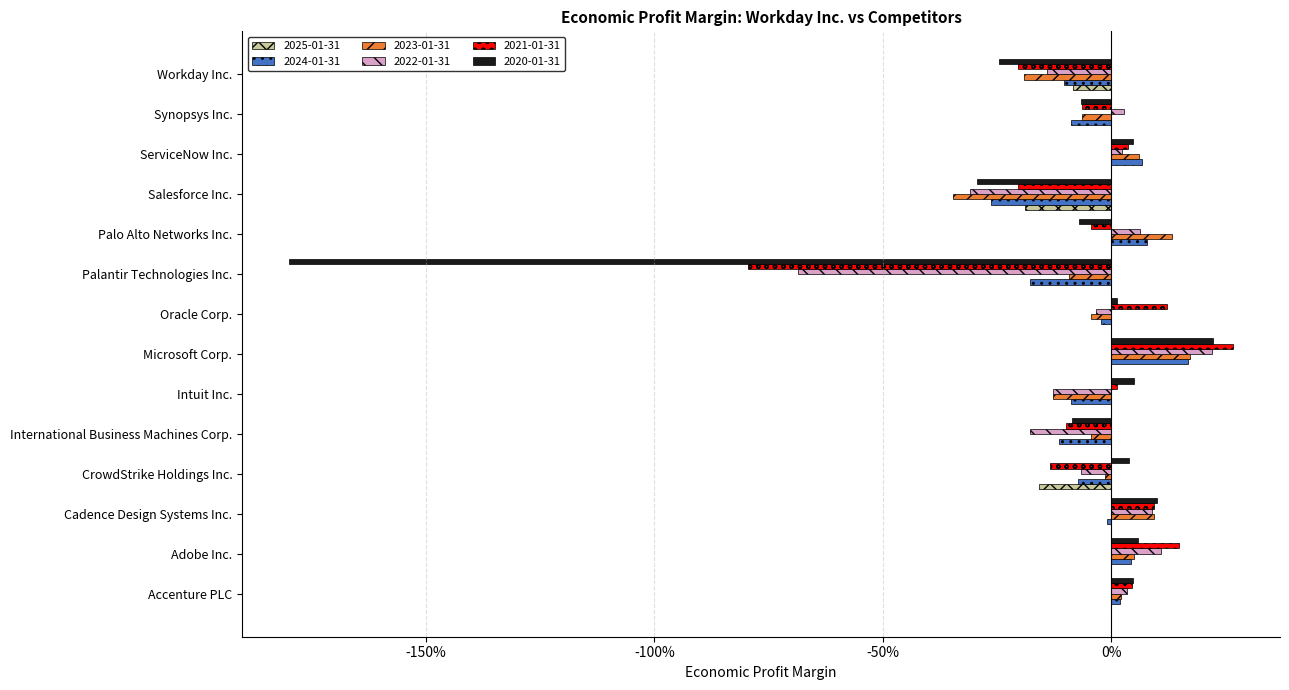

Reading left to right, what are all the values shown in this chart?

2025-01-31: 0.0	0.0	0.0	-0.2	0.0	0.0	0.0	0.0	0.0	0.0	-0.2	0.0	0.0	-0.1
2024-01-31: 0.0	0.0	-0.0	-0.1	-0.1	-0.1	0.2	-0.0	-0.2	0.1	-0.3	0.1	-0.1	-0.1
2023-01-31: 0.0	0.0	0.1	-0.0	-0.0	-0.1	0.2	-0.0	-0.1	0.1	-0.3	0.1	-0.1	-0.2
2022-01-31: 0.0	0.1	0.1	-0.1	-0.2	-0.1	0.2	-0.0	-0.7	0.1	-0.3	0.0	0.0	-0.1
2021-01-31: 0.0	0.1	0.1	-0.1	-0.1	0.0	0.3	0.1	-0.8	-0.0	-0.2	0.0	-0.1	-0.2
2020-01-31: 0.0	0.1	0.1	0.0	-0.1	0.0	0.2	0.0	-1.8	-0.1	-0.3	0.0	-0.1	-0.2